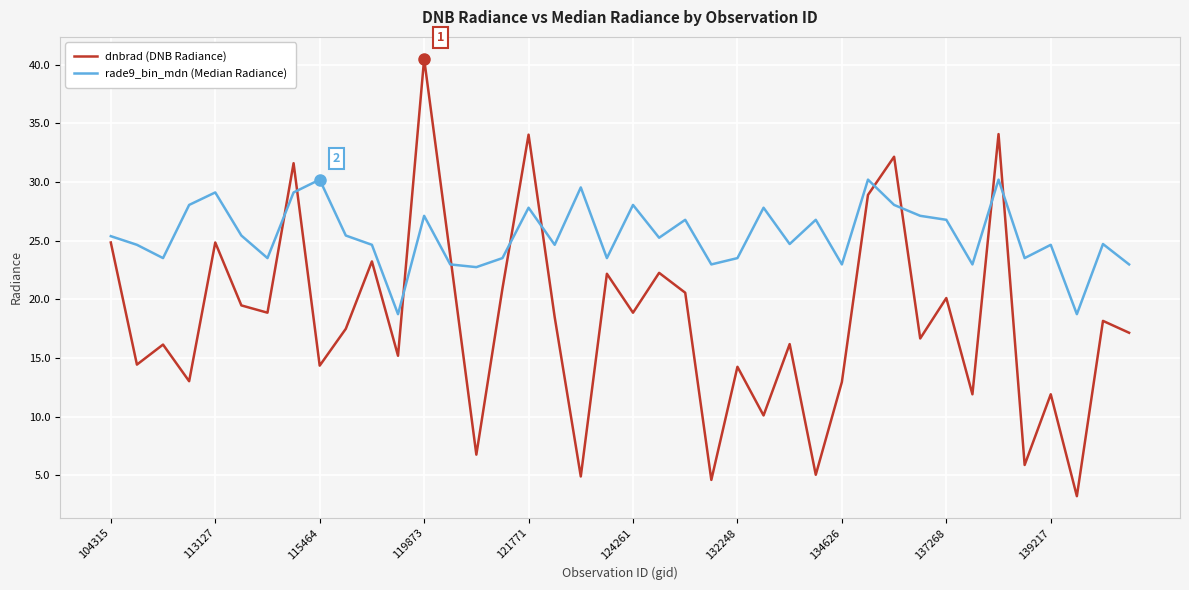

True or false: rade9_bin_mdn (Median Radiance) has more than 2 points higher than both neighbors.

True